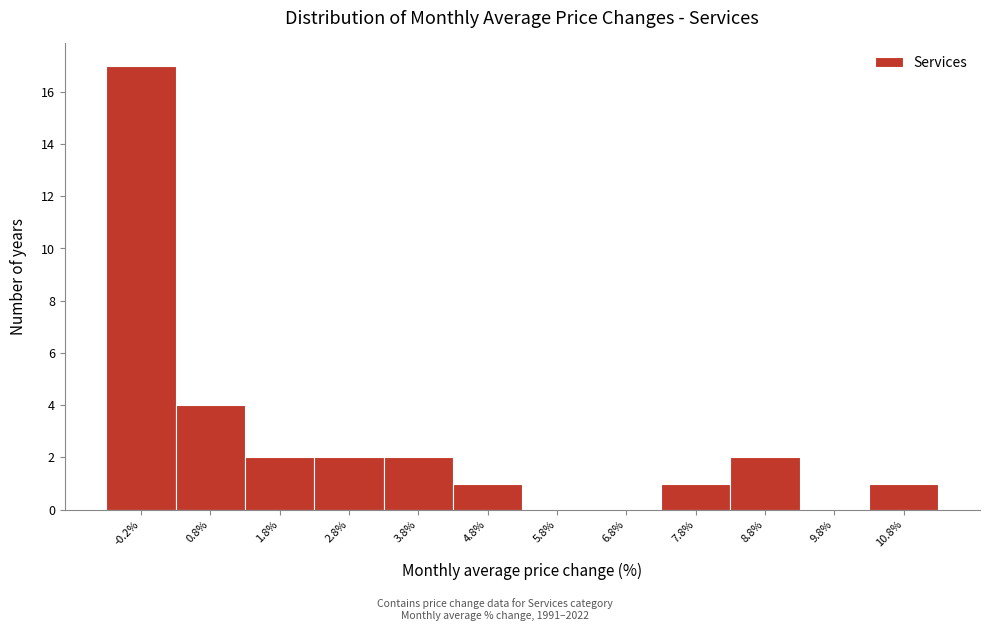

Reading right to left, list all the values displayed in this chart.

10.8%=1	9.8%=0	8.8%=2	7.8%=1	6.8%=0	5.8%=0	4.8%=1	3.8%=2	2.8%=2	1.8%=2	0.8%=4	-0.2%=17